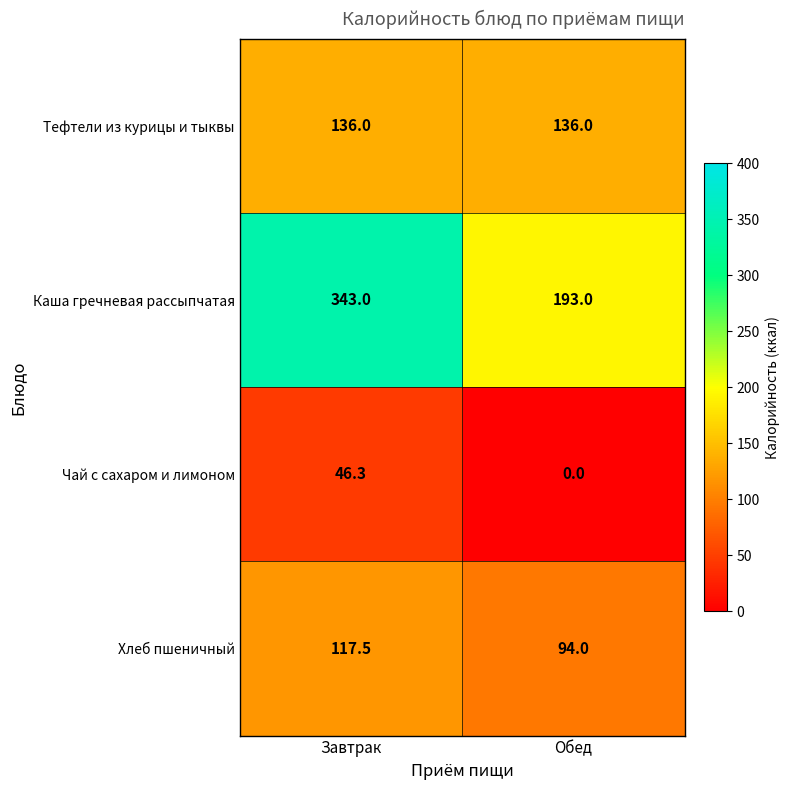

What is the spread (max minus min) of values at Обед?

193.0